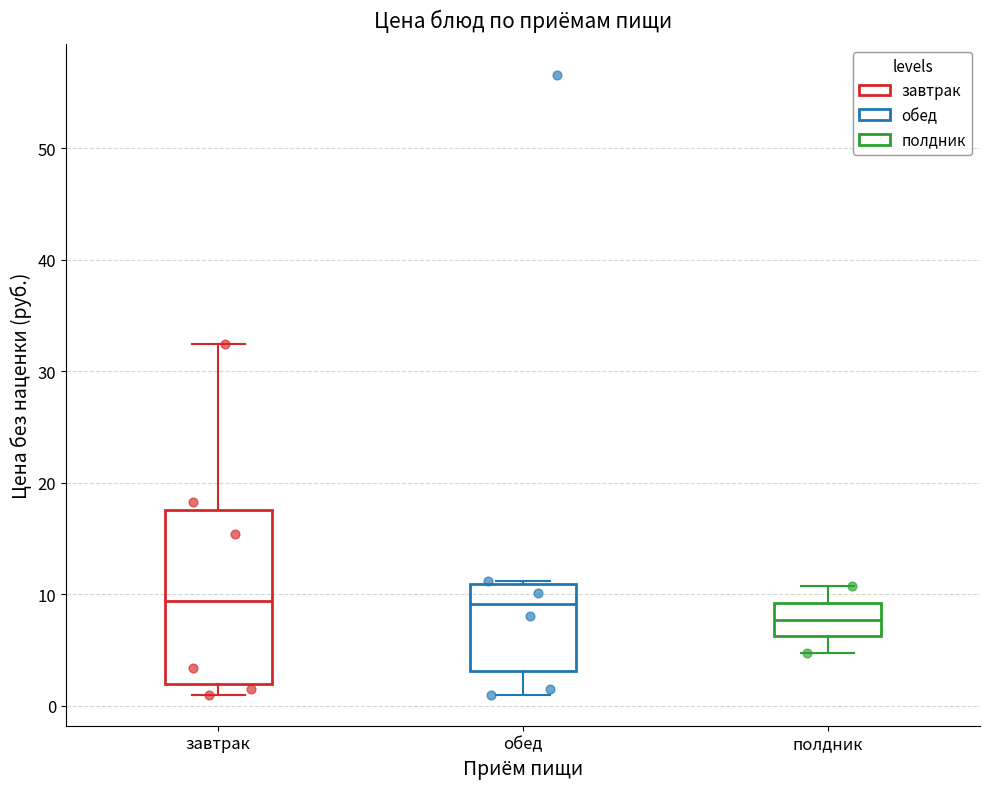

Which box is the tallest, from its lower edge to its upper edge?

завтрак